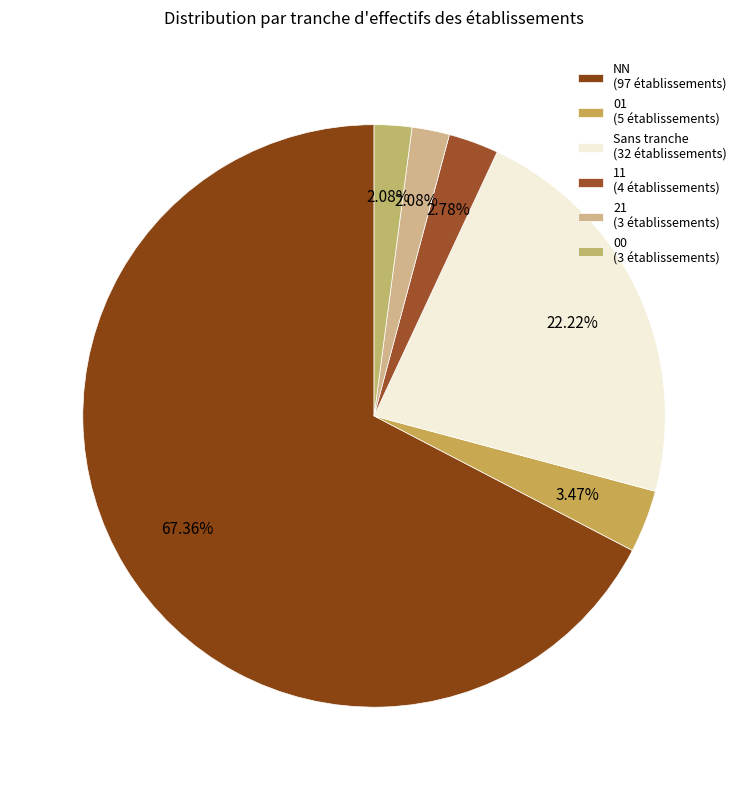

How many slices are in this pie chart?

6